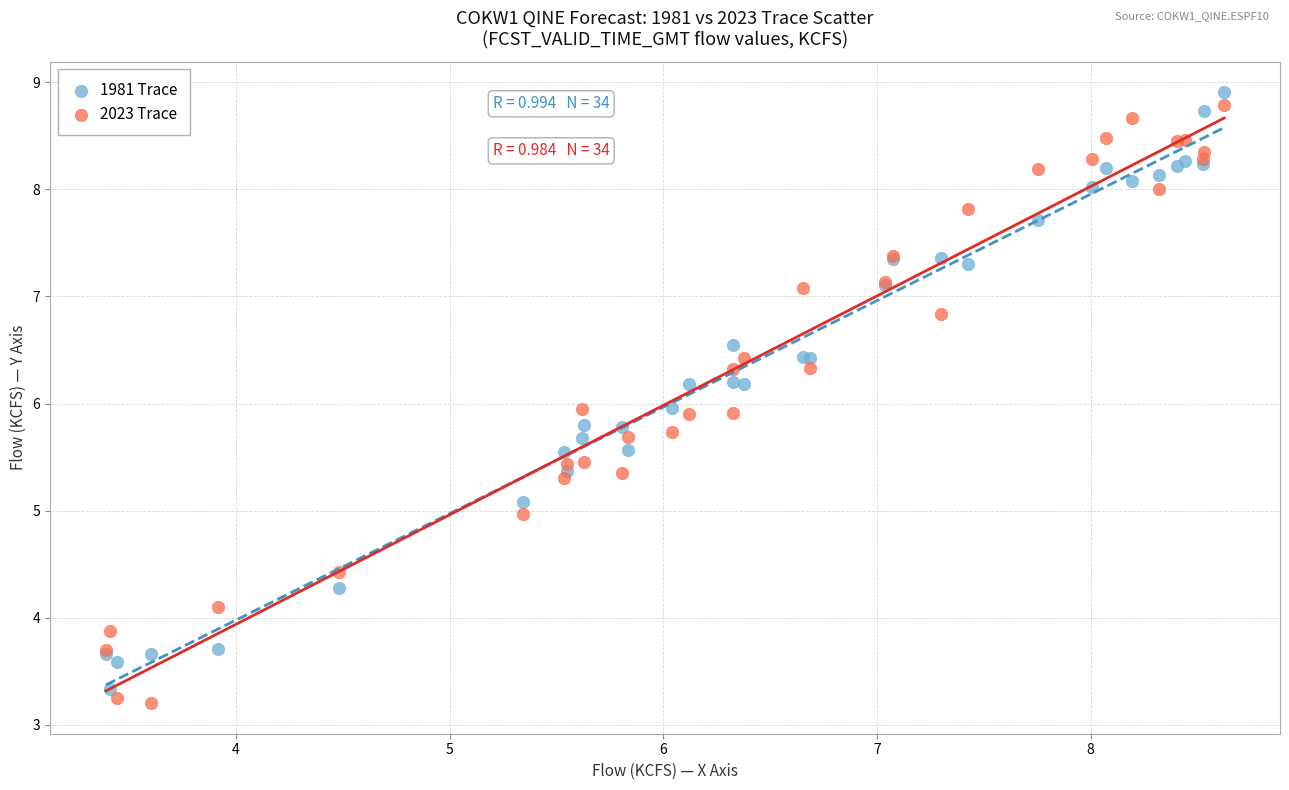

What is the X range (max minus min) for the scatter plot?

5.2